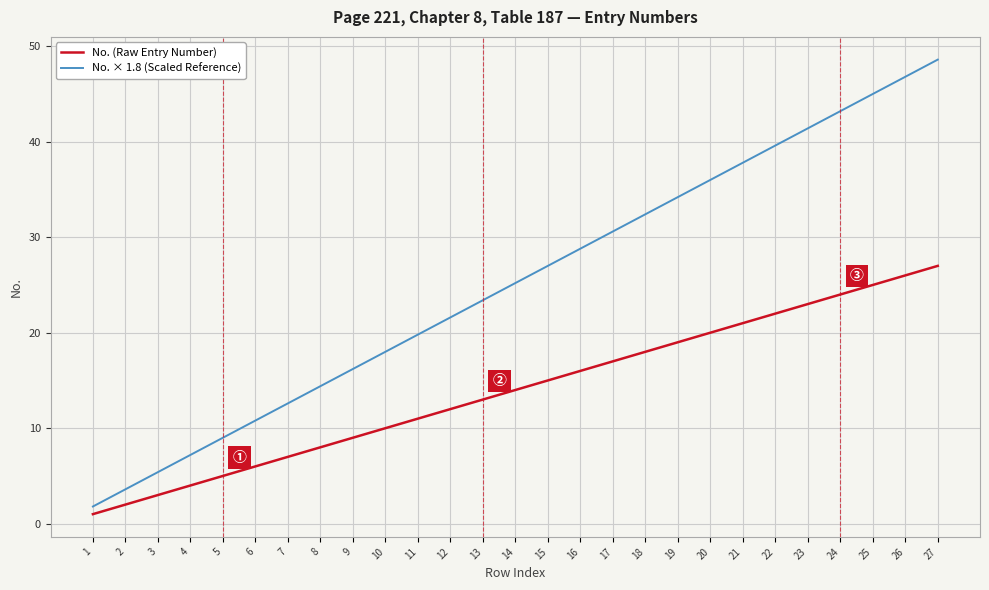

List the labels in order of No. × 1.8 (Scaled Reference) value, largest first.

27, 26, 25, 24, 23, 22, 21, 20, 19, 18, 17, 16, 15, 14, 13, 12, 11, 10, 9, 8, 7, 6, 5, 4, 3, 2, 1